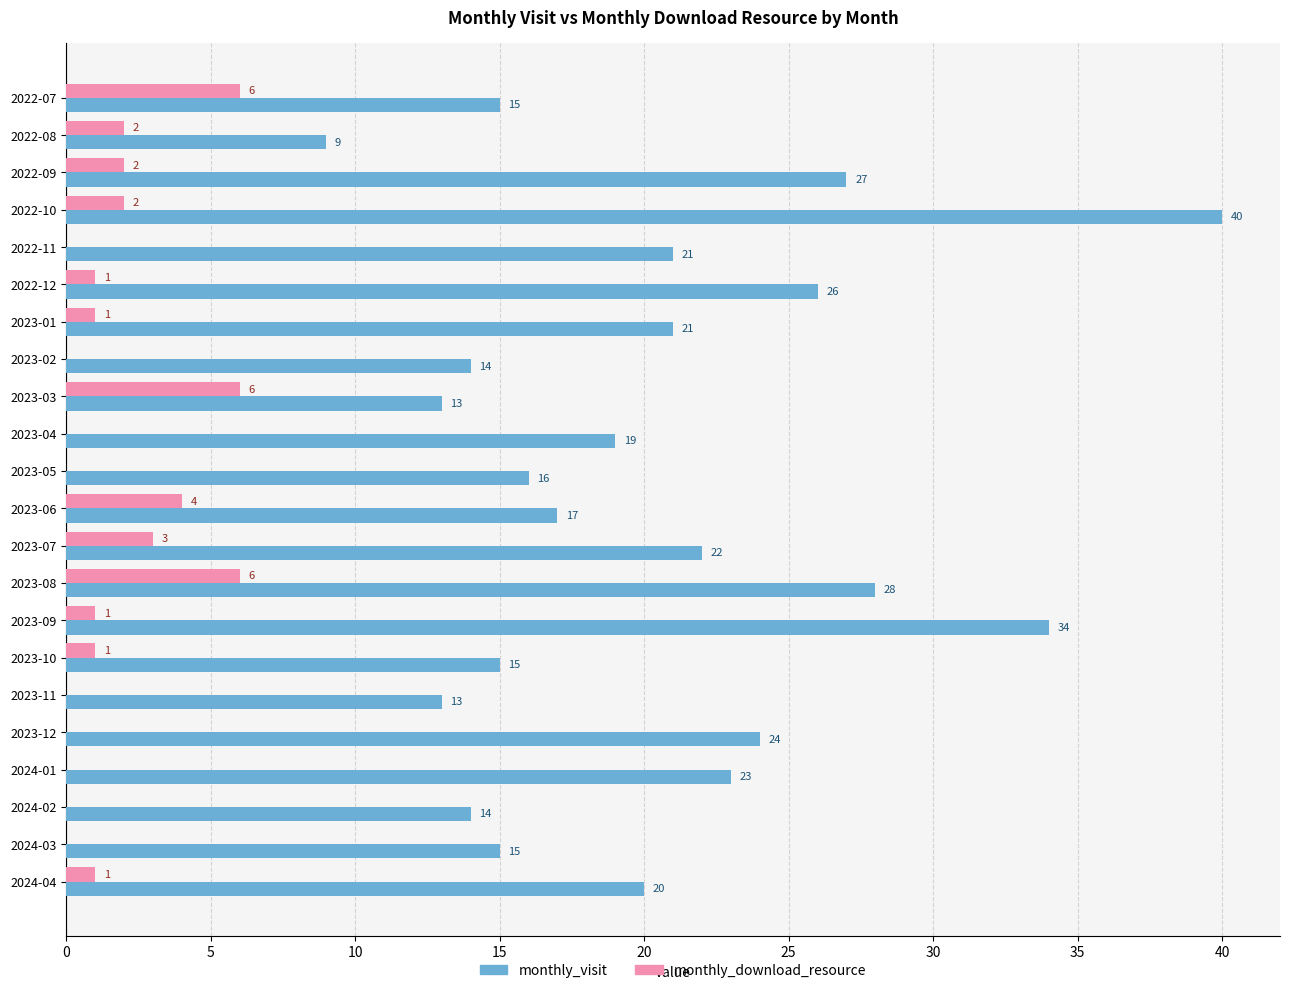

What is the total value across all series at 2023-07?

25